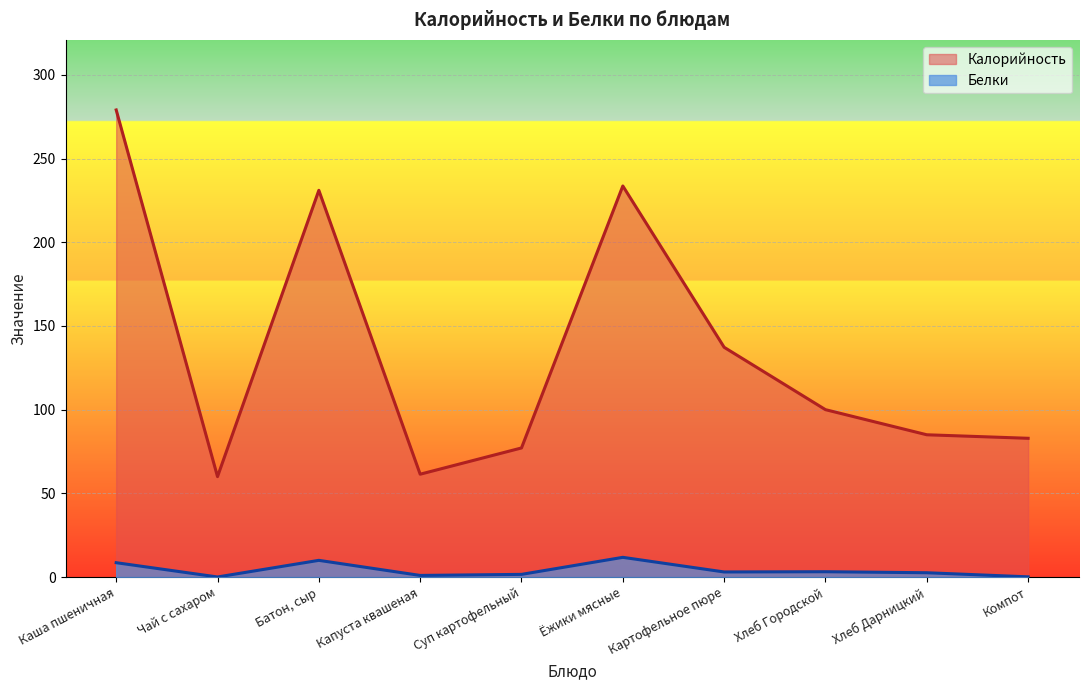

At which label does Белки reach its minimum?

Чай с сахаром